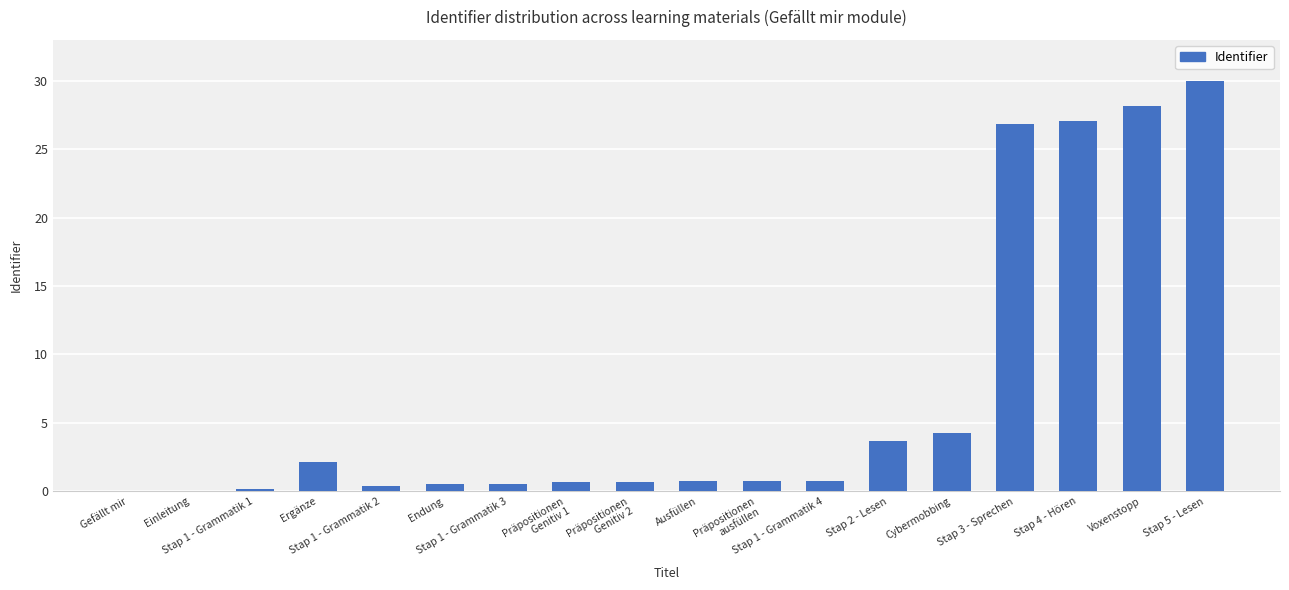

Are the bars horizontal?

No